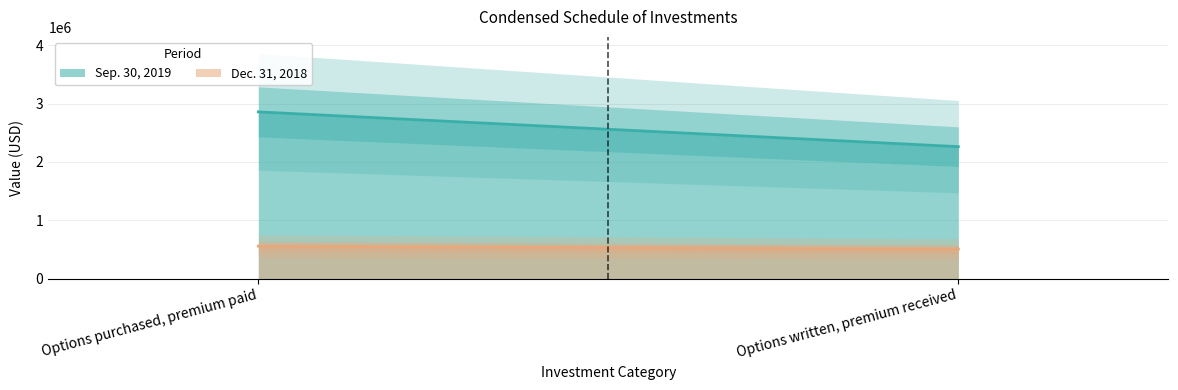

What is the label of the 1st point from the right?

Options written, premium received